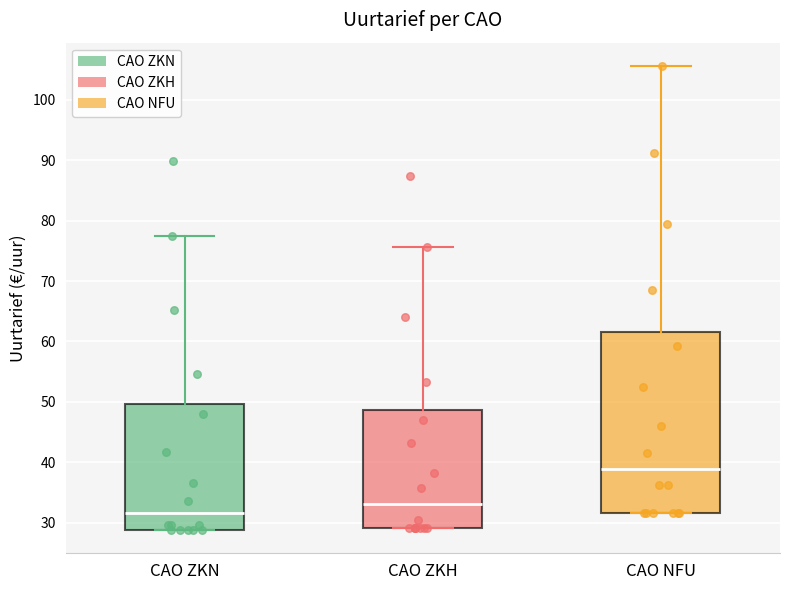

Comparing the boxes themselves (not the whiskers), which one is the tallest?

CAO NFU